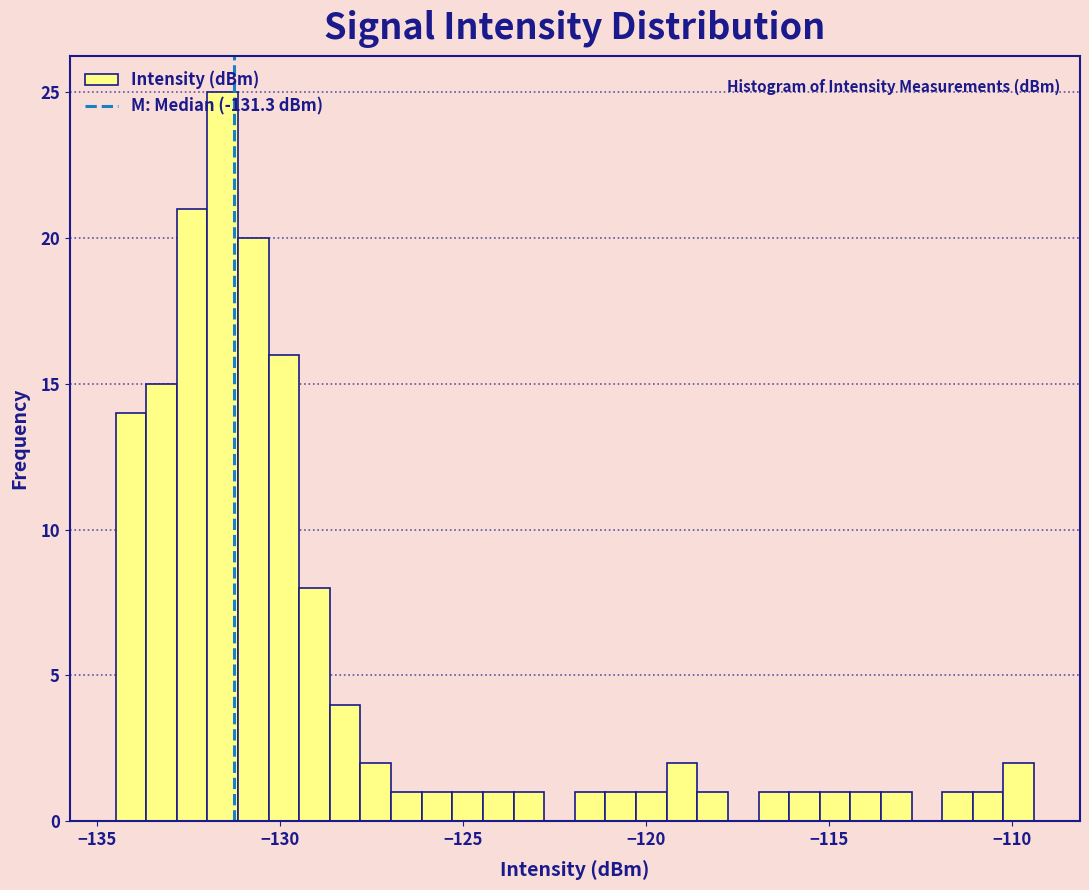

Around what value on the x-axis is the tallest bar? Give the approximate position of its centre, as read against the axis.

-131.5